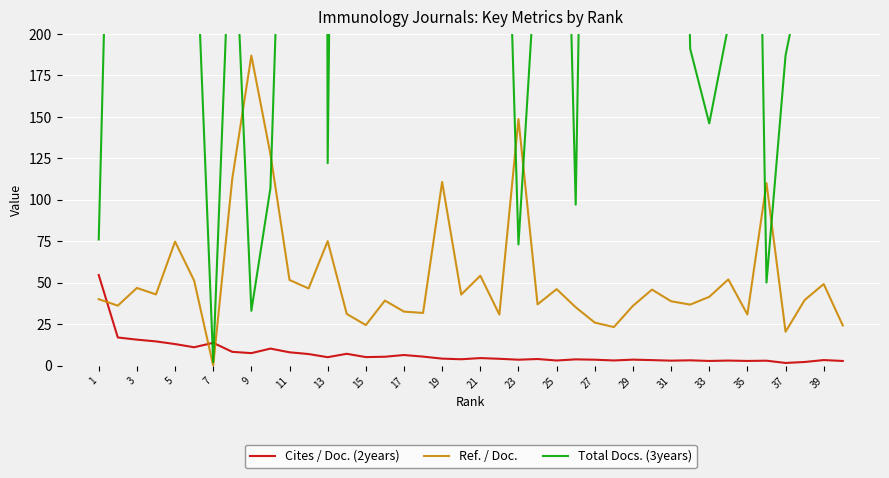

True or false: Ref. / Doc. has a value of 62.7 at 31.

False